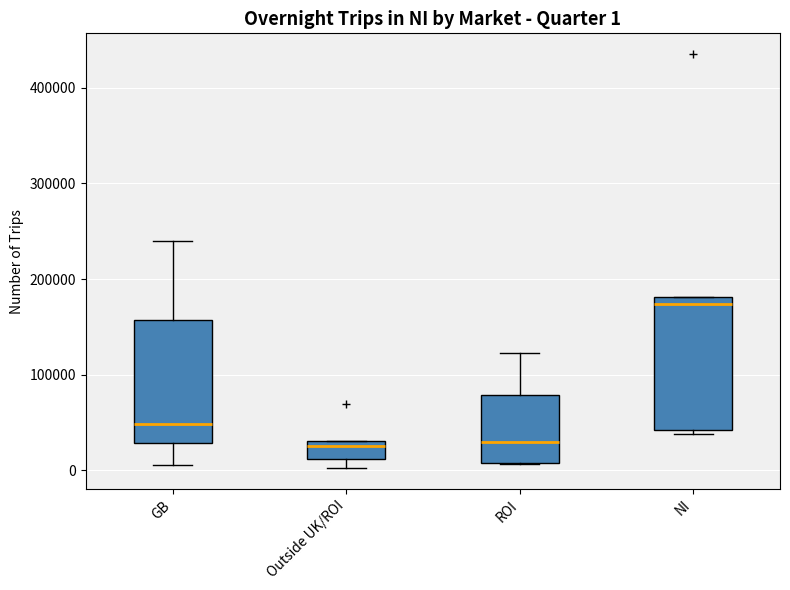

Which box is the tallest, from its lower edge to its upper edge?

NI